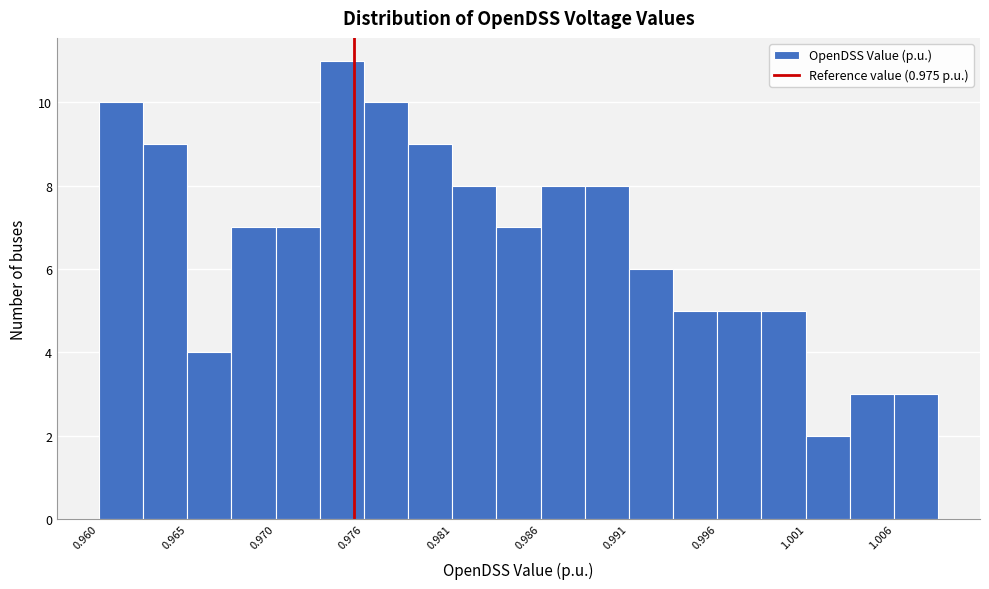

Around what value on the x-axis is the tallest bar? Give the approximate position of its centre, as read against the axis.

0.974